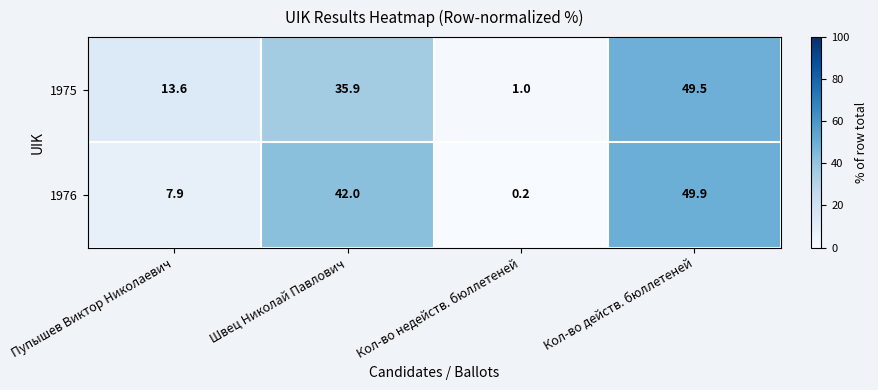

Where is 1976 nearest to the value 25?

Швец Николай Павлович